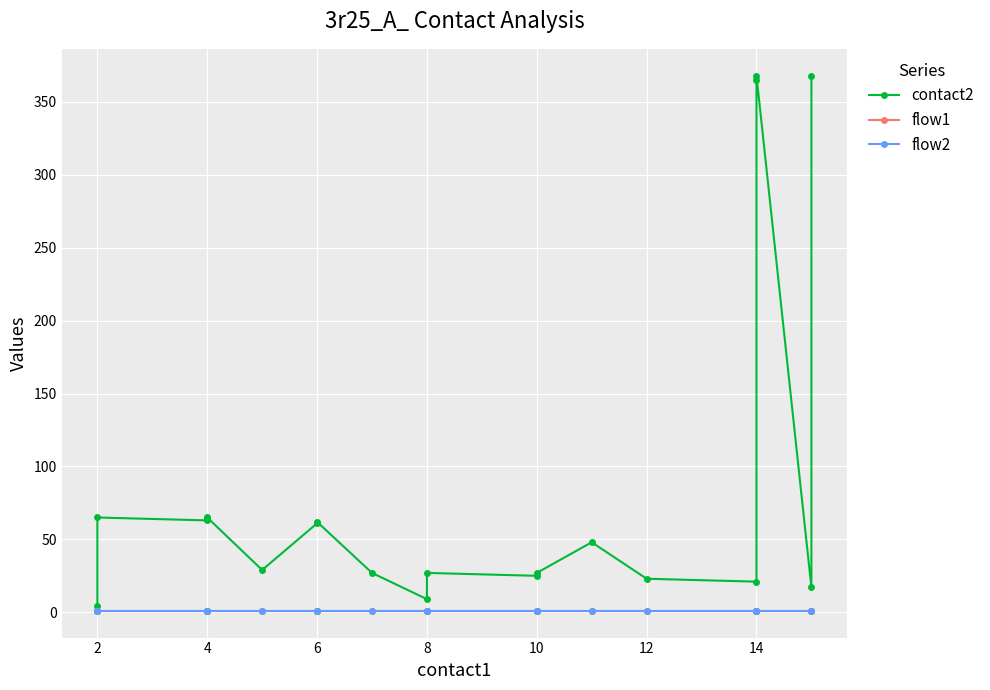

What is the sum of all contact2 values?

1738